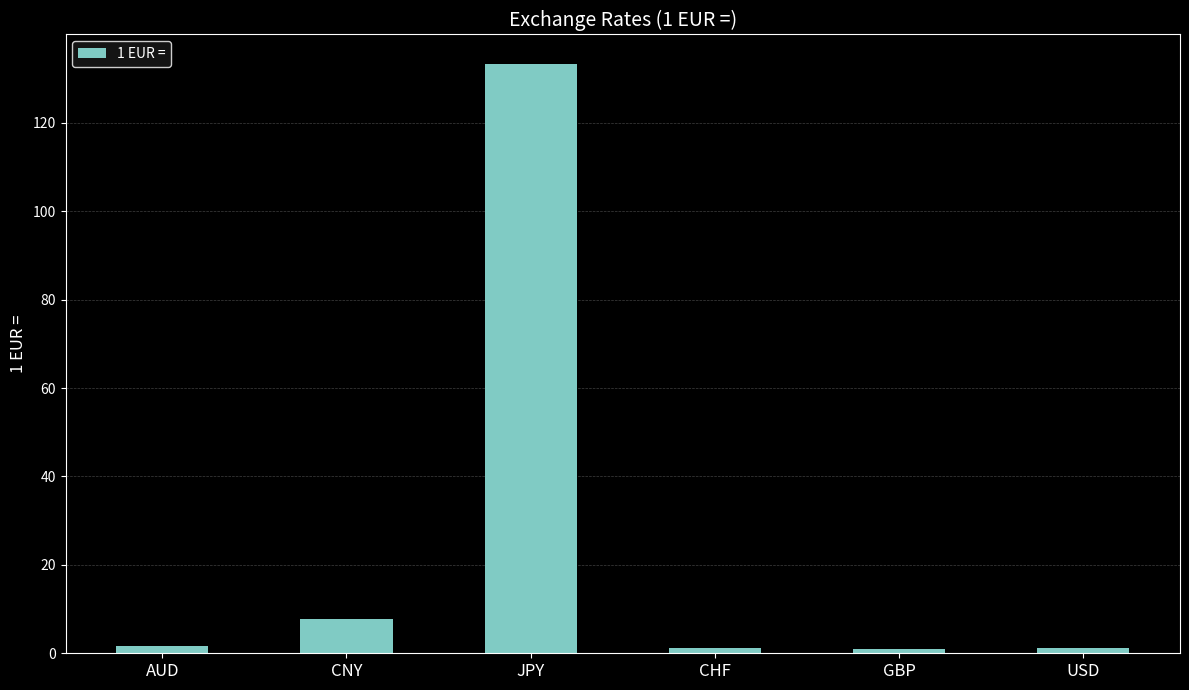

Between CHF and CNY, which is larger?

CNY